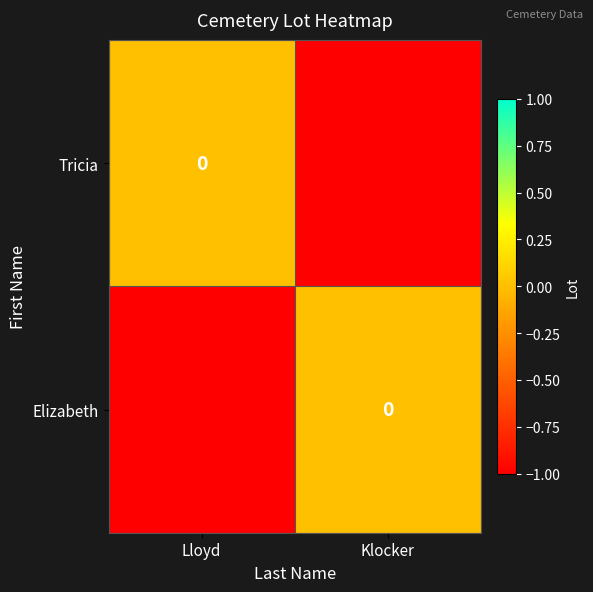

What is the difference between the row_0 values at Klocker and Lloyd?

1